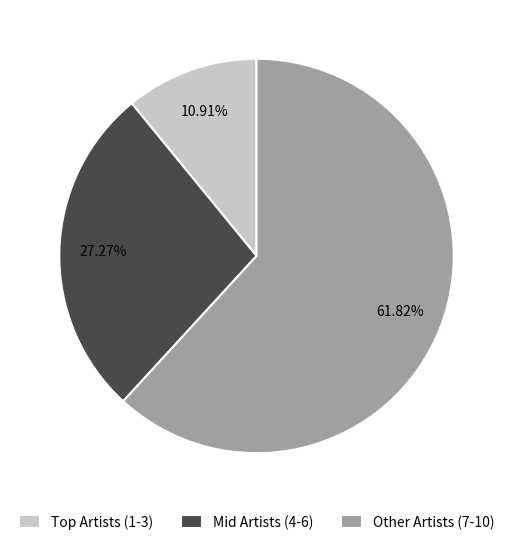

To the nearest percent, what is the average slice percentage?

33%